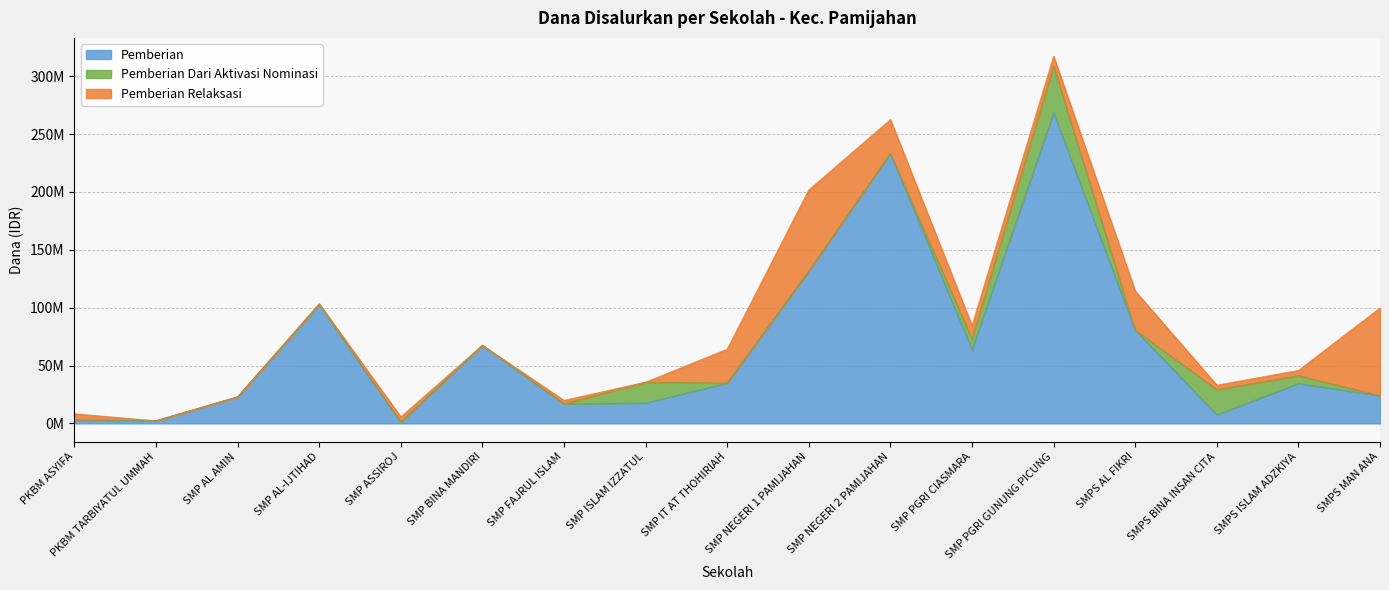

True or false: Pemberian has a value of 10790068 at SMP IT AT THOHIRIAH.

False